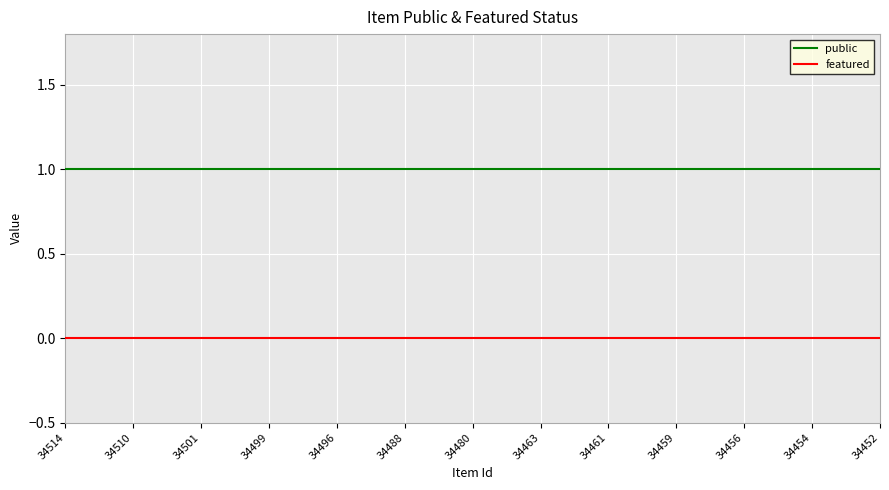

True or false: public and featured intersect in this chart.

False